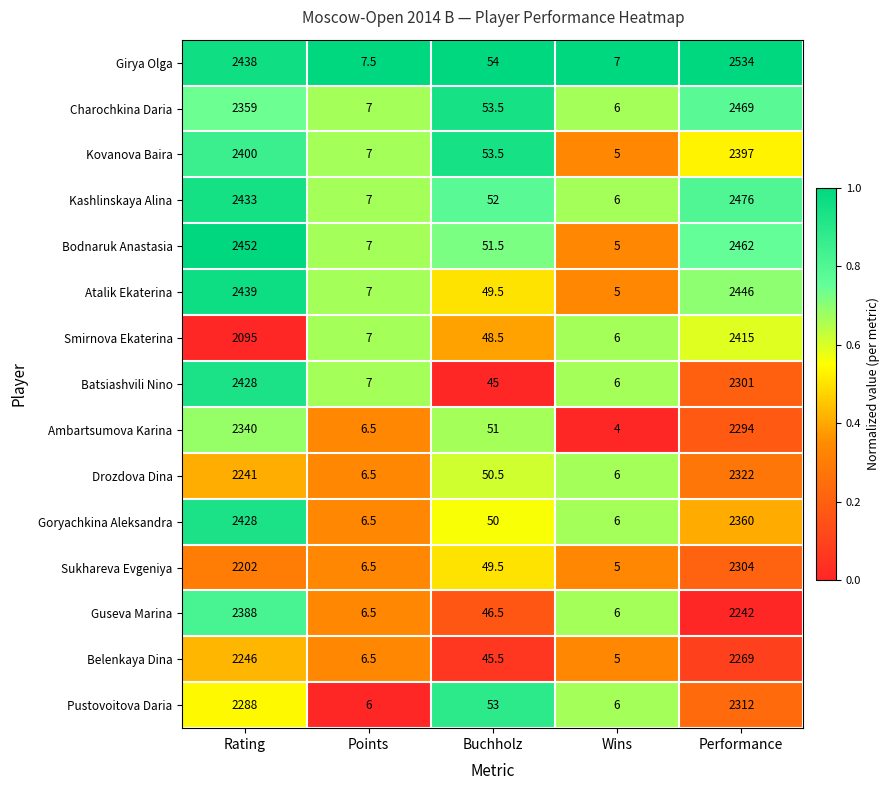

What is the total value across all series at Performance?

35603.0